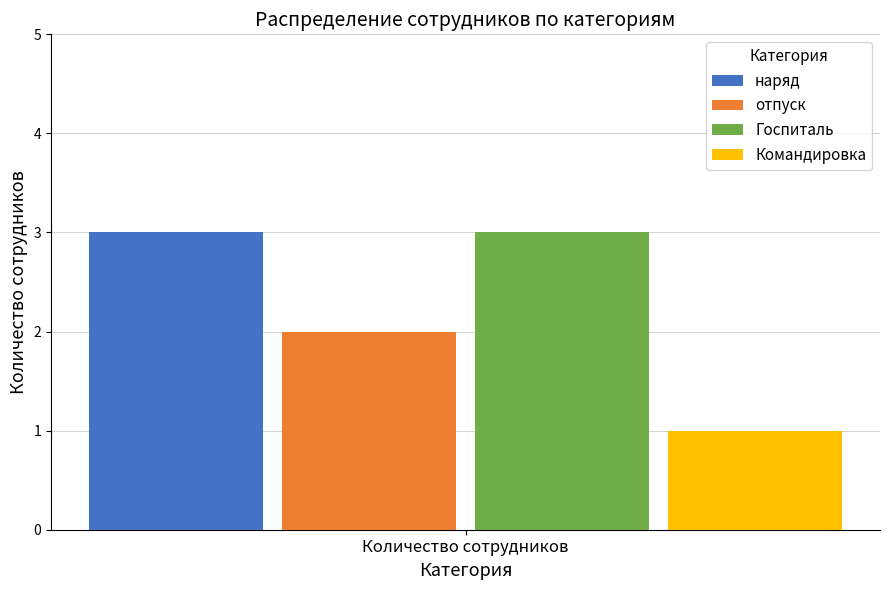

True or false: наряд has a value of 2 at Количество сотрудников.

False